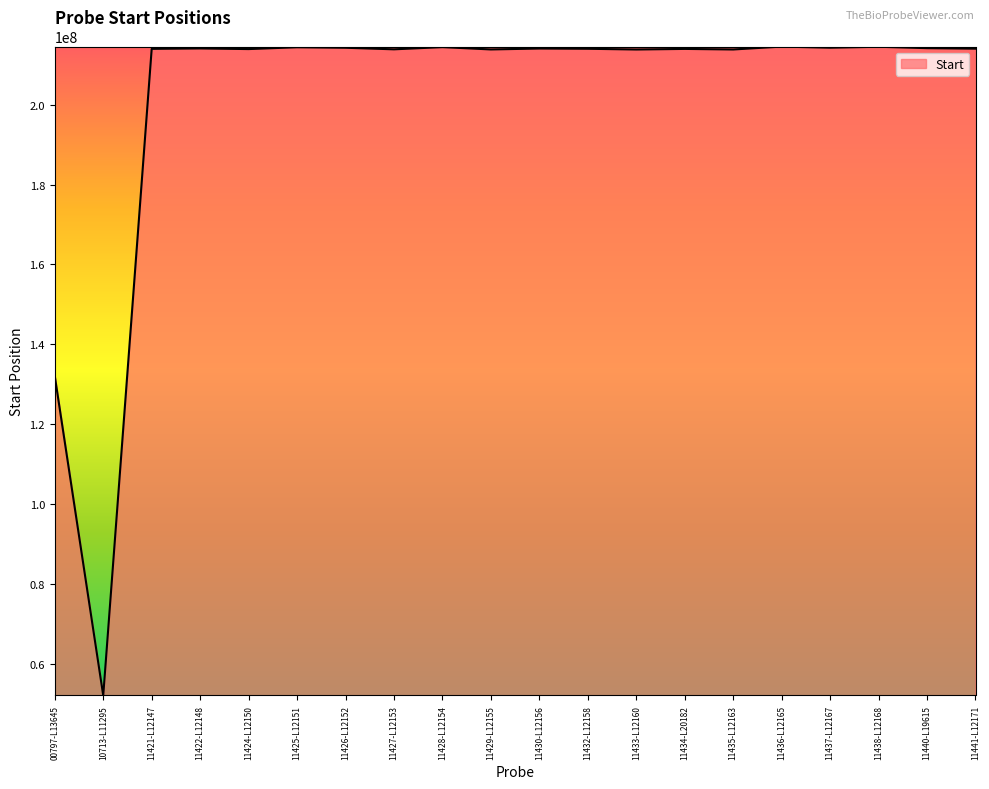

Is it true that the value at 11427-L12153 is 213920119?

True